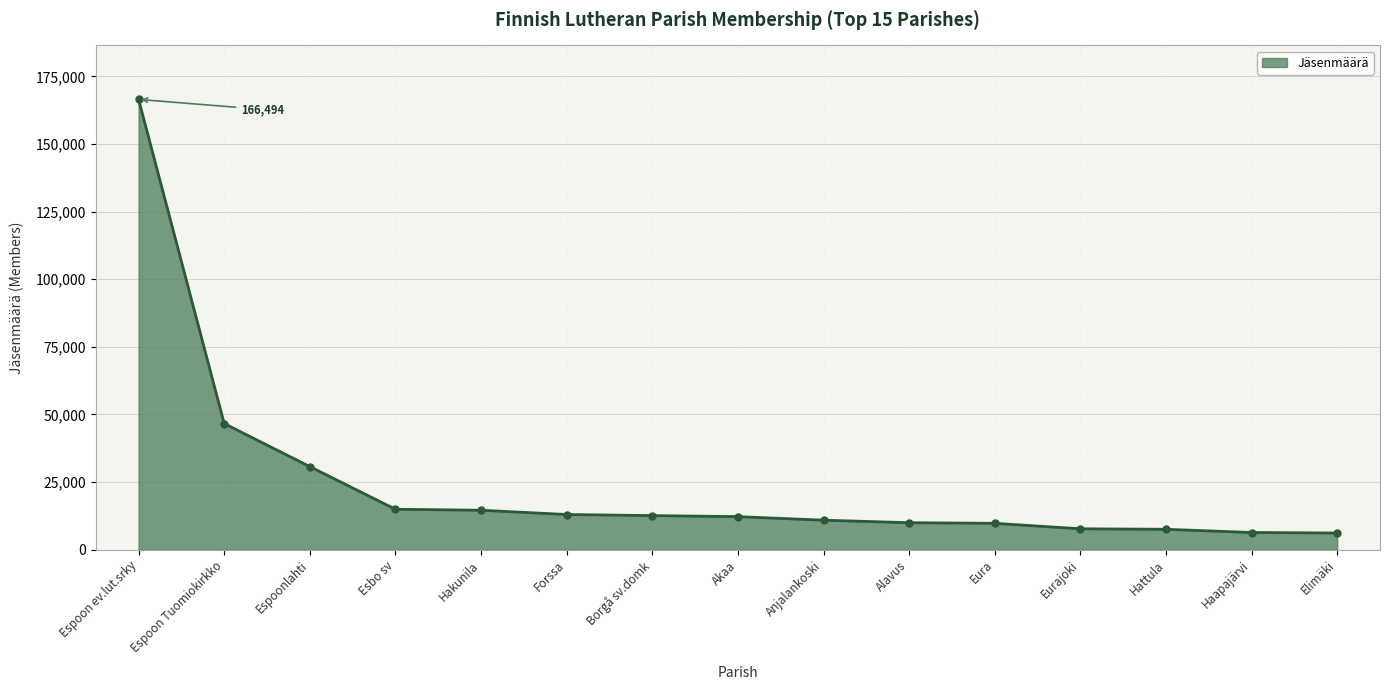

Is it true that the value at Forssa is 4665?

False